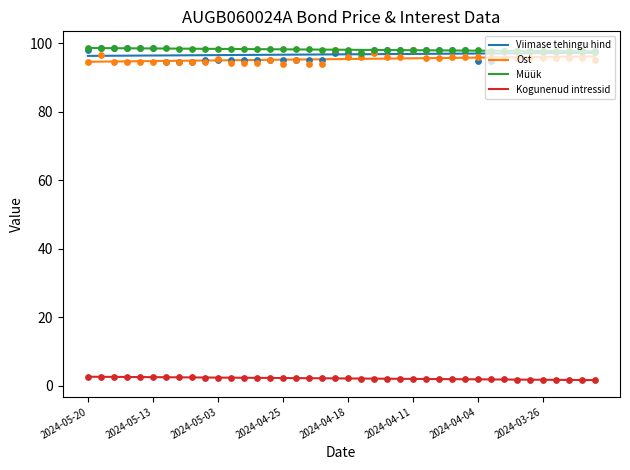

Which series reaches the minimum Y coordinate?

Kogunenud intressid